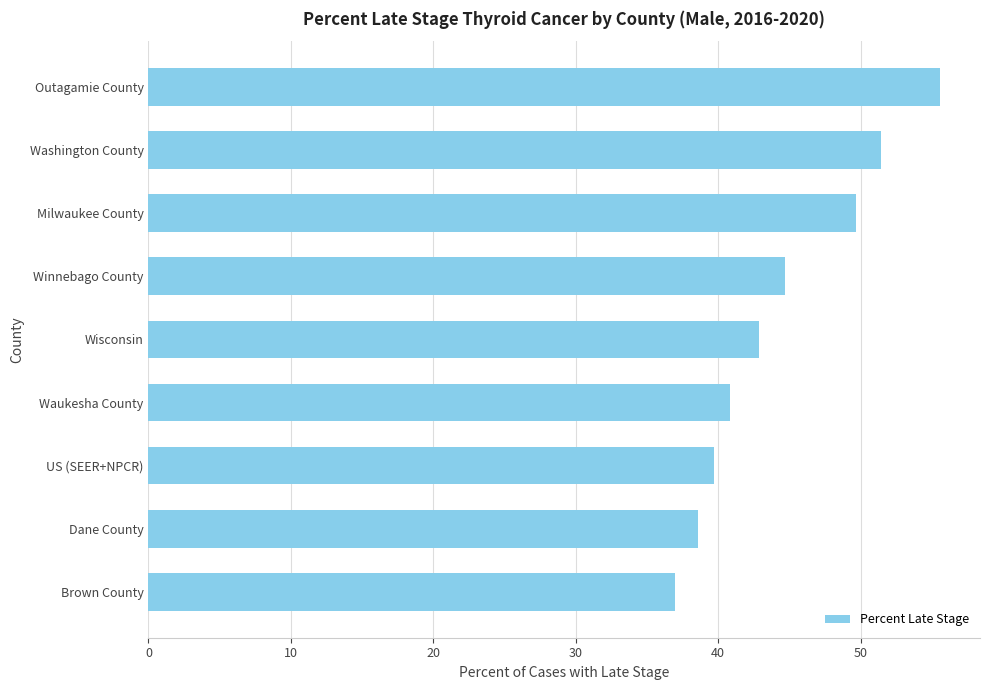

Where is the data nearest to the value 46?

Winnebago County